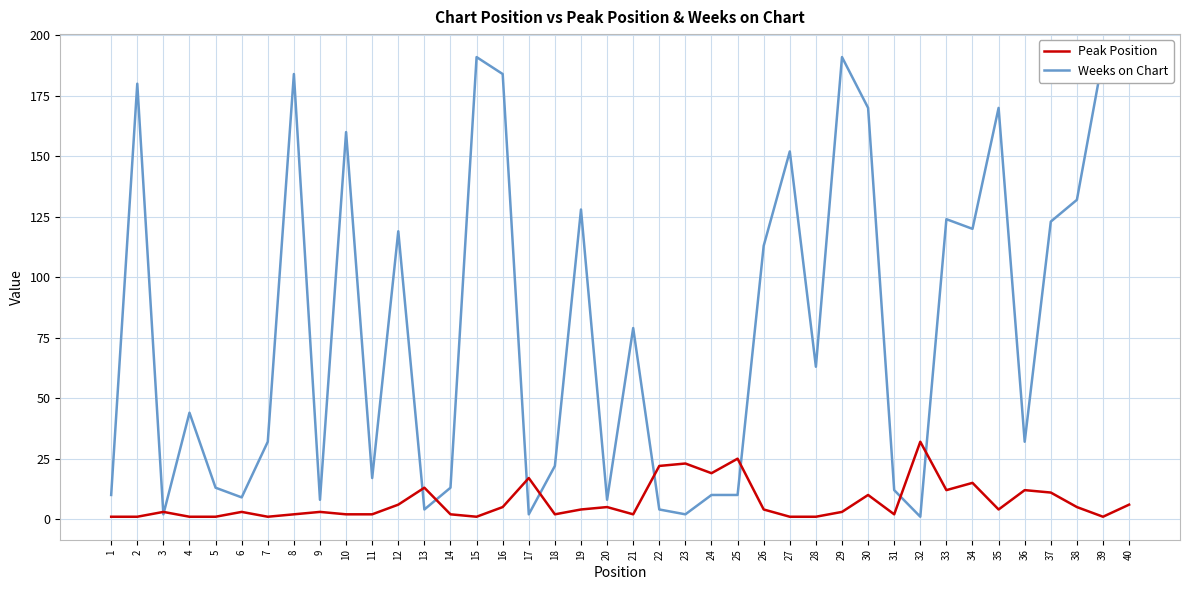

Read the Weeks on Chart value at 36.

32